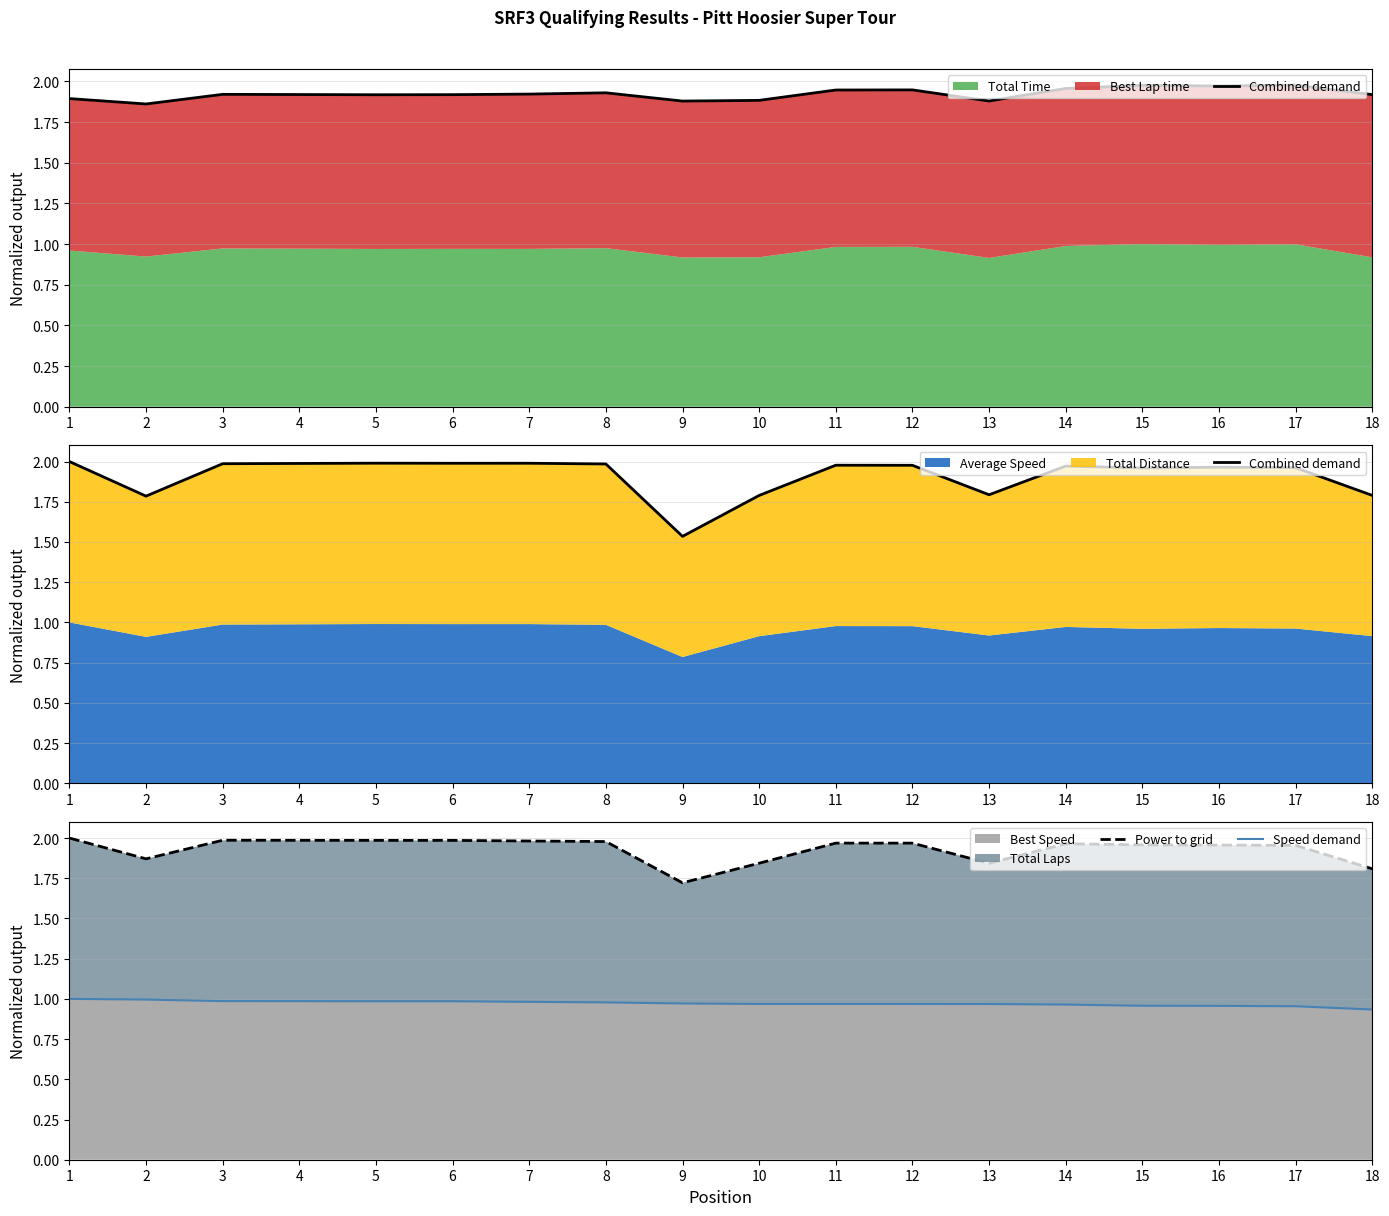

Reading right to left, transcribe all the data shown in this chart.

Combined demand: 18=1.8	17=2.0	16=2.0	15=2.0	14=2.0	13=1.8	12=2.0	11=2.0	10=1.8	9=1.5	8=2.0	7=2.0	6=2.0	5=2.0	4=2.0	3=2.0	2=1.8	1=2.0
Power to grid: 18=1.8	17=2.0	16=2.0	15=2.0	14=2.0	13=1.8	12=2.0	11=2.0	10=1.8	9=1.7	8=2.0	7=2.0	6=2.0	5=2.0	4=2.0	3=2.0	2=1.9	1=2.0
Speed demand: 18=0.9	17=1.0	16=1.0	15=1.0	14=1.0	13=1.0	12=1.0	11=1.0	10=1.0	9=1.0	8=1.0	7=1.0	6=1.0	5=1.0	4=1.0	3=1.0	2=1.0	1=1.0